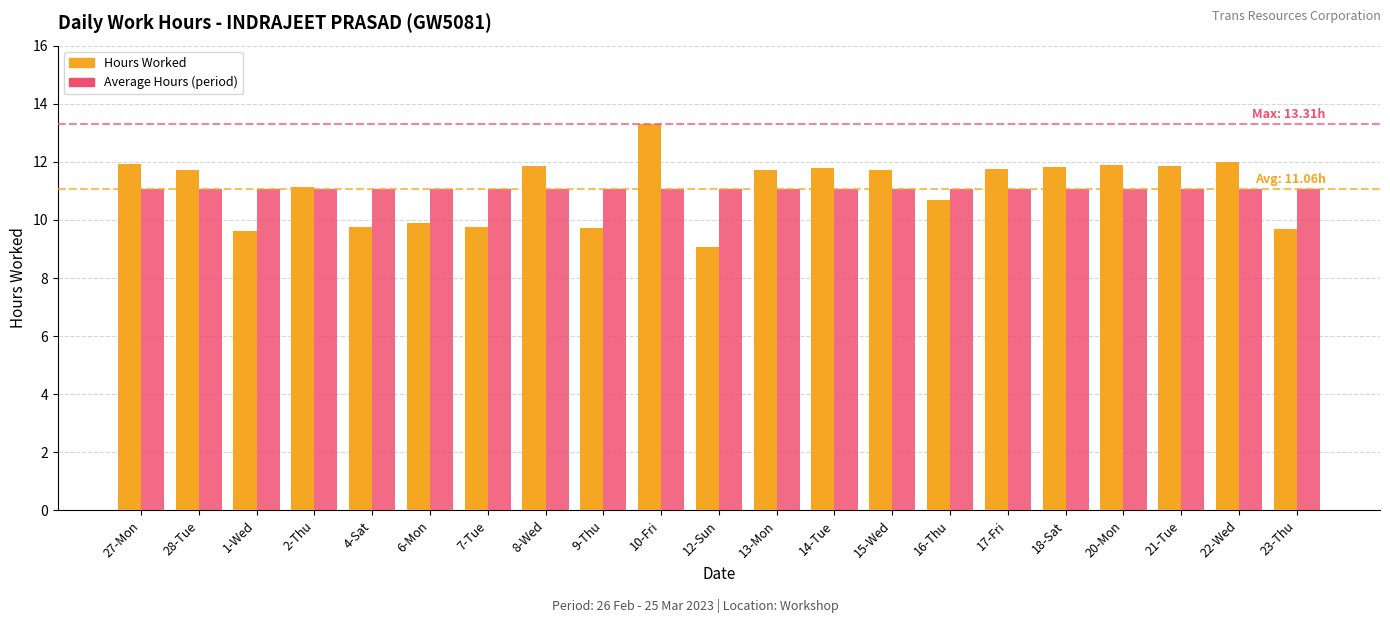

At which category is the sum across all series the highest?

10-Fri